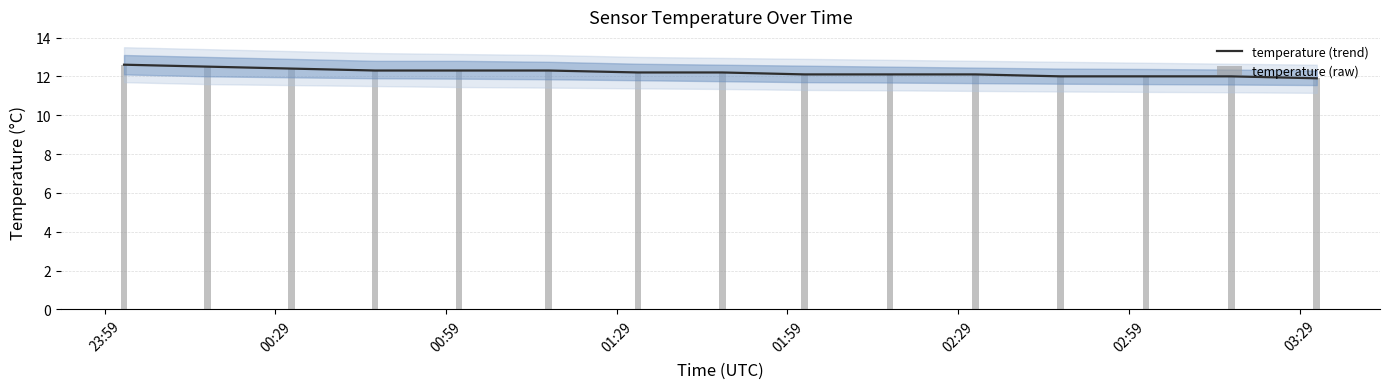

What is the minimum value for temperature (trend)?

11.9